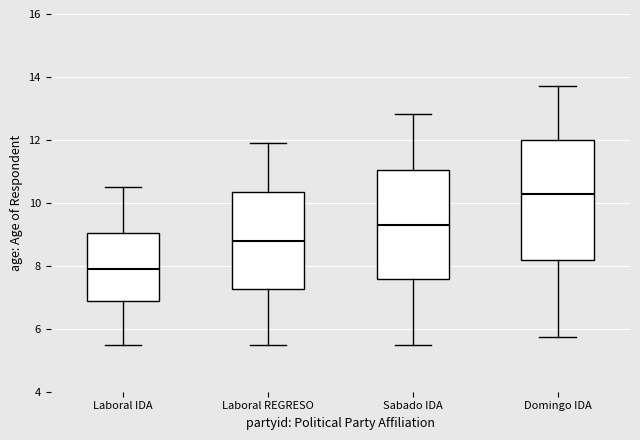

Which box's median line is the highest?

Domingo IDA